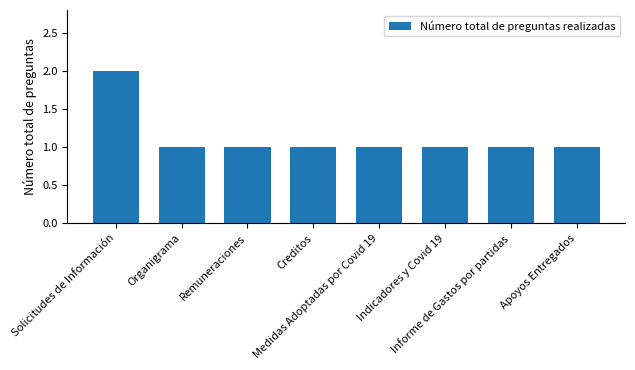

Reading left to right, extract all data points from this chart.

2	1	1	1	1	1	1	1